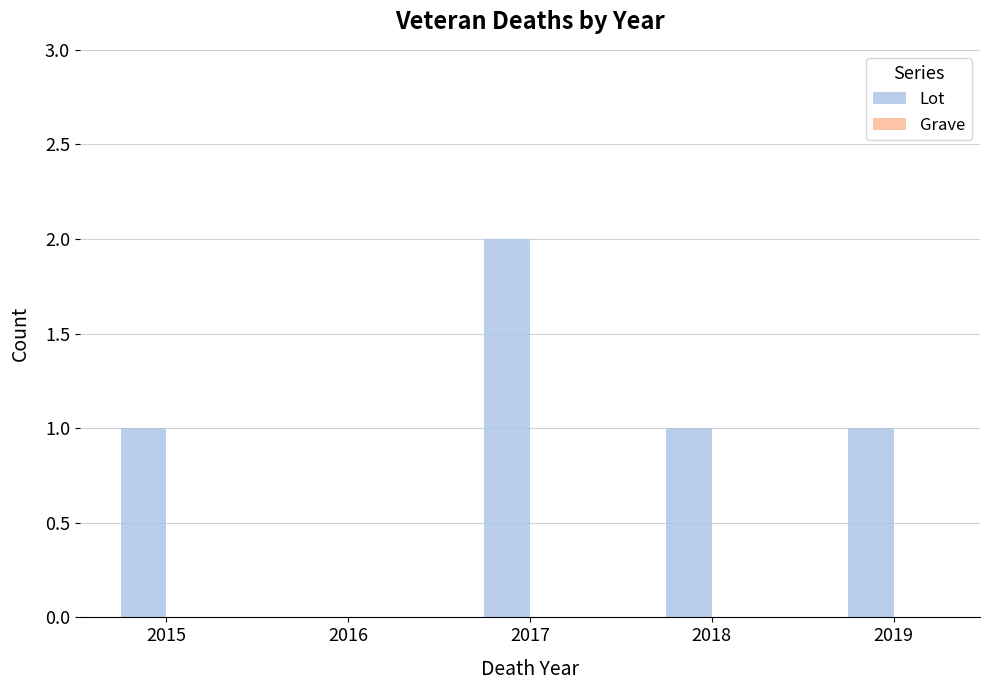

Which label corresponds to the largest value in the chart?

2017